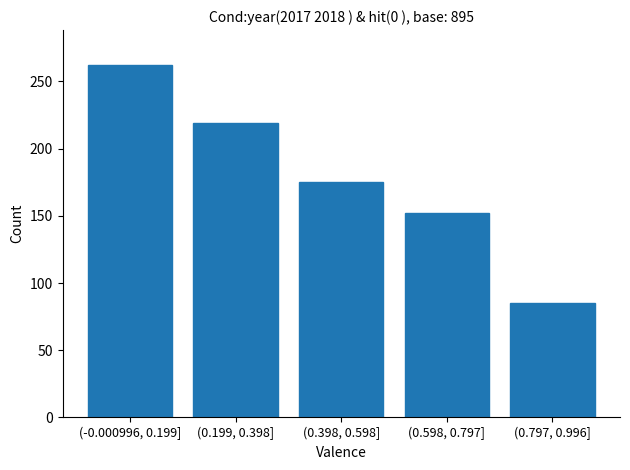

Reading left to right, what are all the values shown in this chart?

262	219	175	152	85